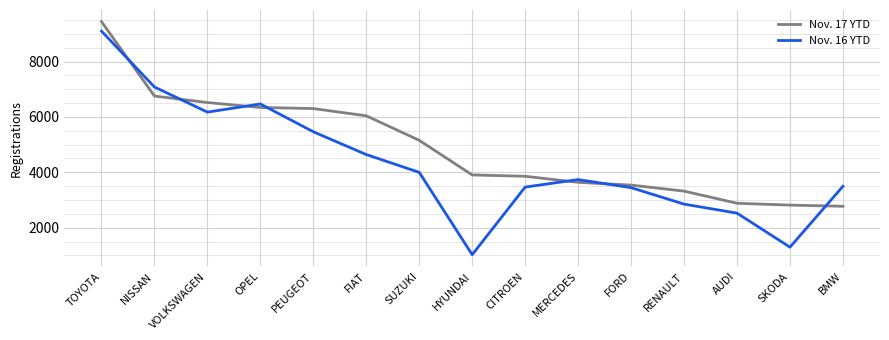

What is the difference between the Nov. 16 YTD values at MERCEDES and FIAT?

904